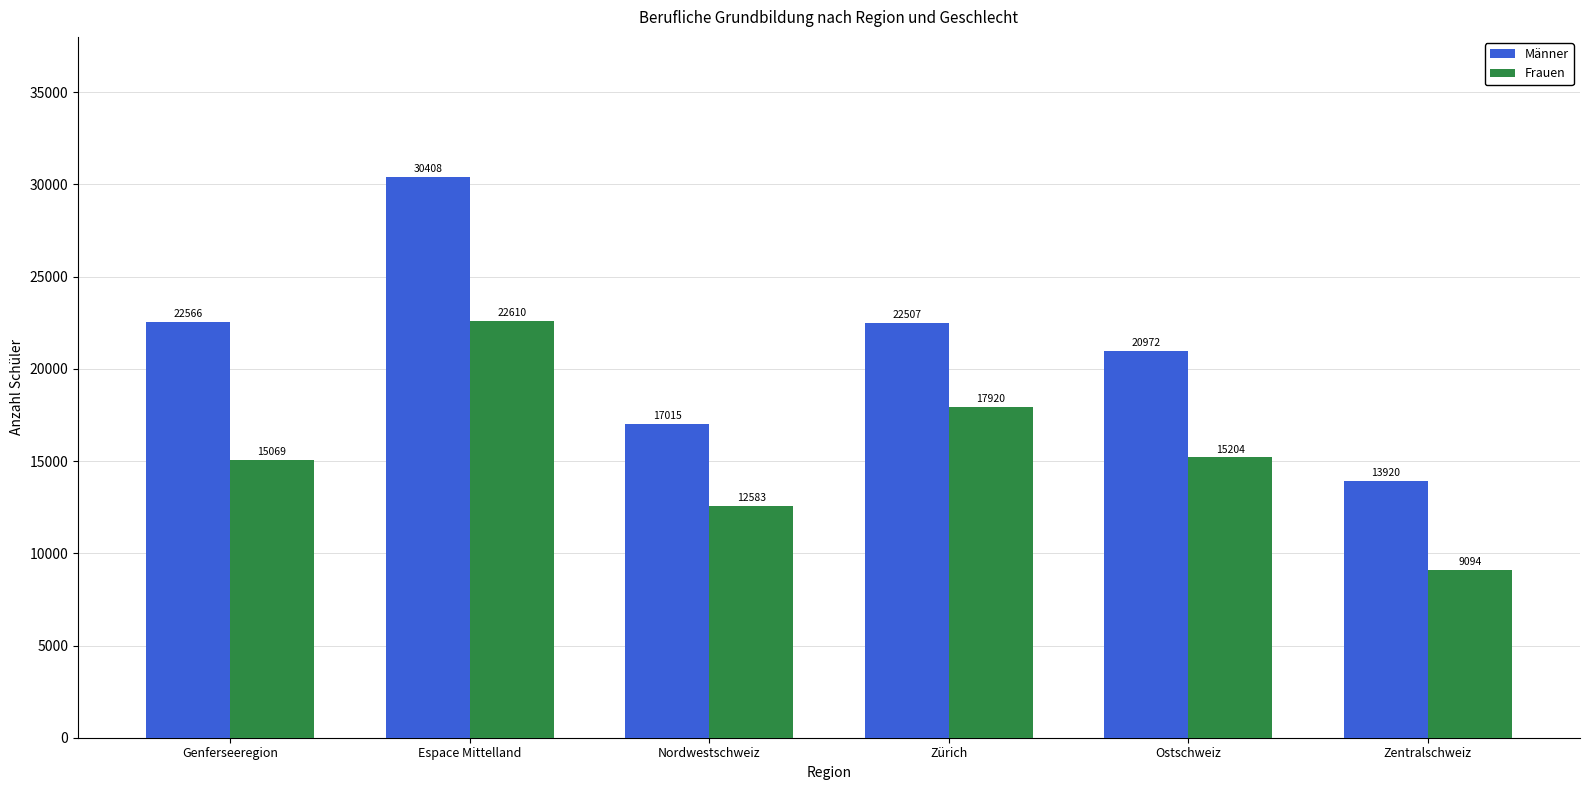

At which label does Frauen first exceed 15204?

Espace Mittelland